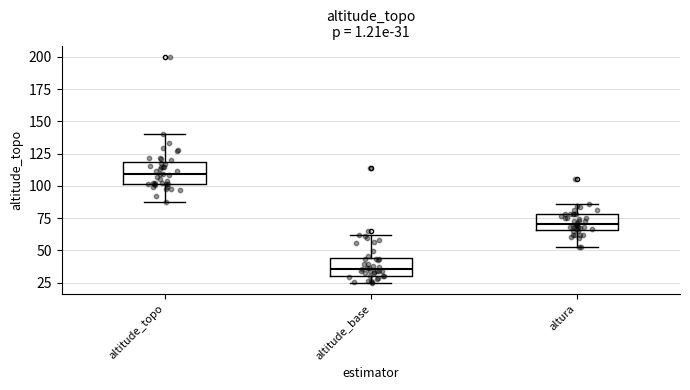

Which box has the lowest median line?

altitude_base